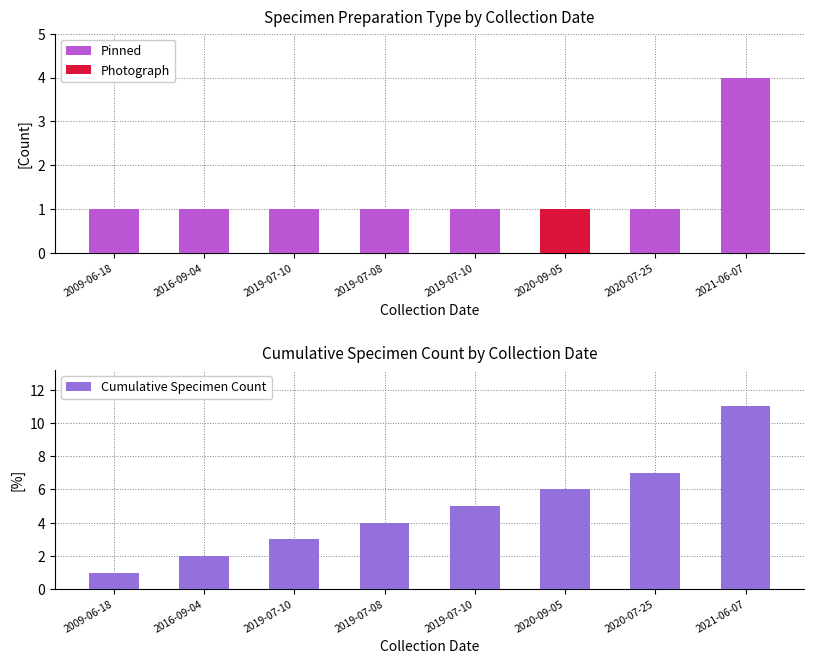

What is the value of the Pinned bar at the 2nd from the left?

1